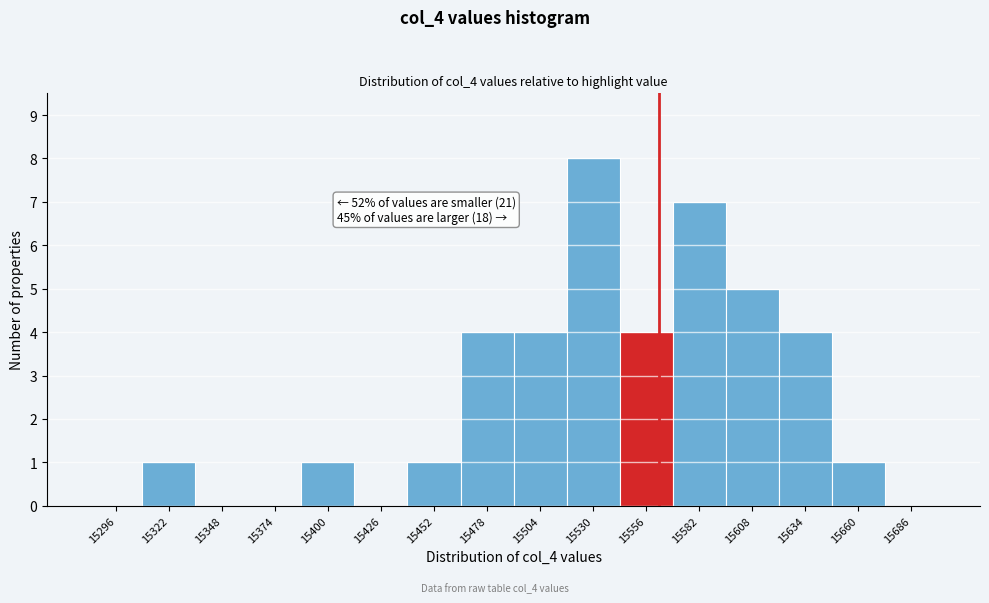

Which range on the x-axis has the tallest bar?

15520 to 15545